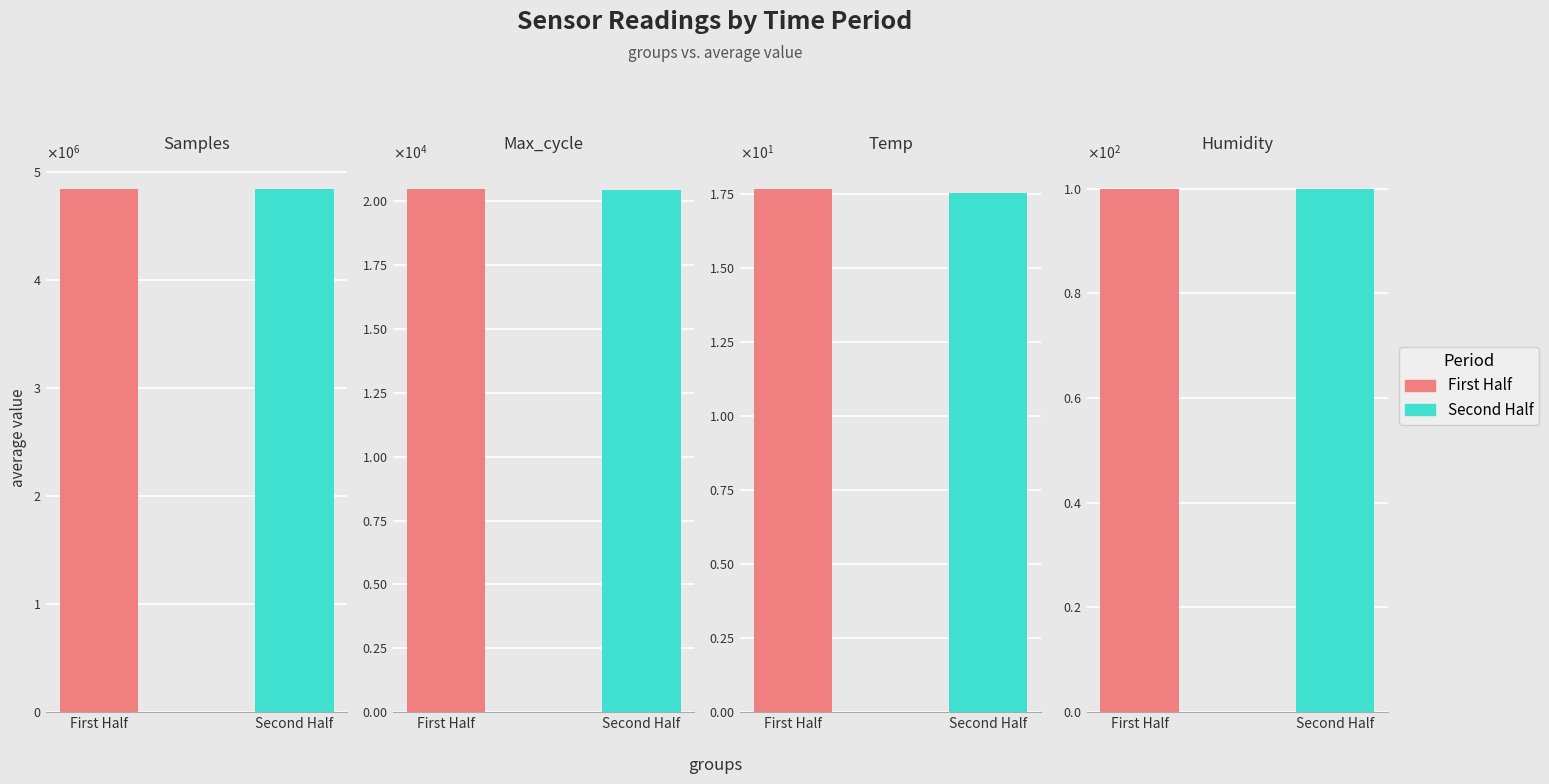

Are the bars horizontal?

No